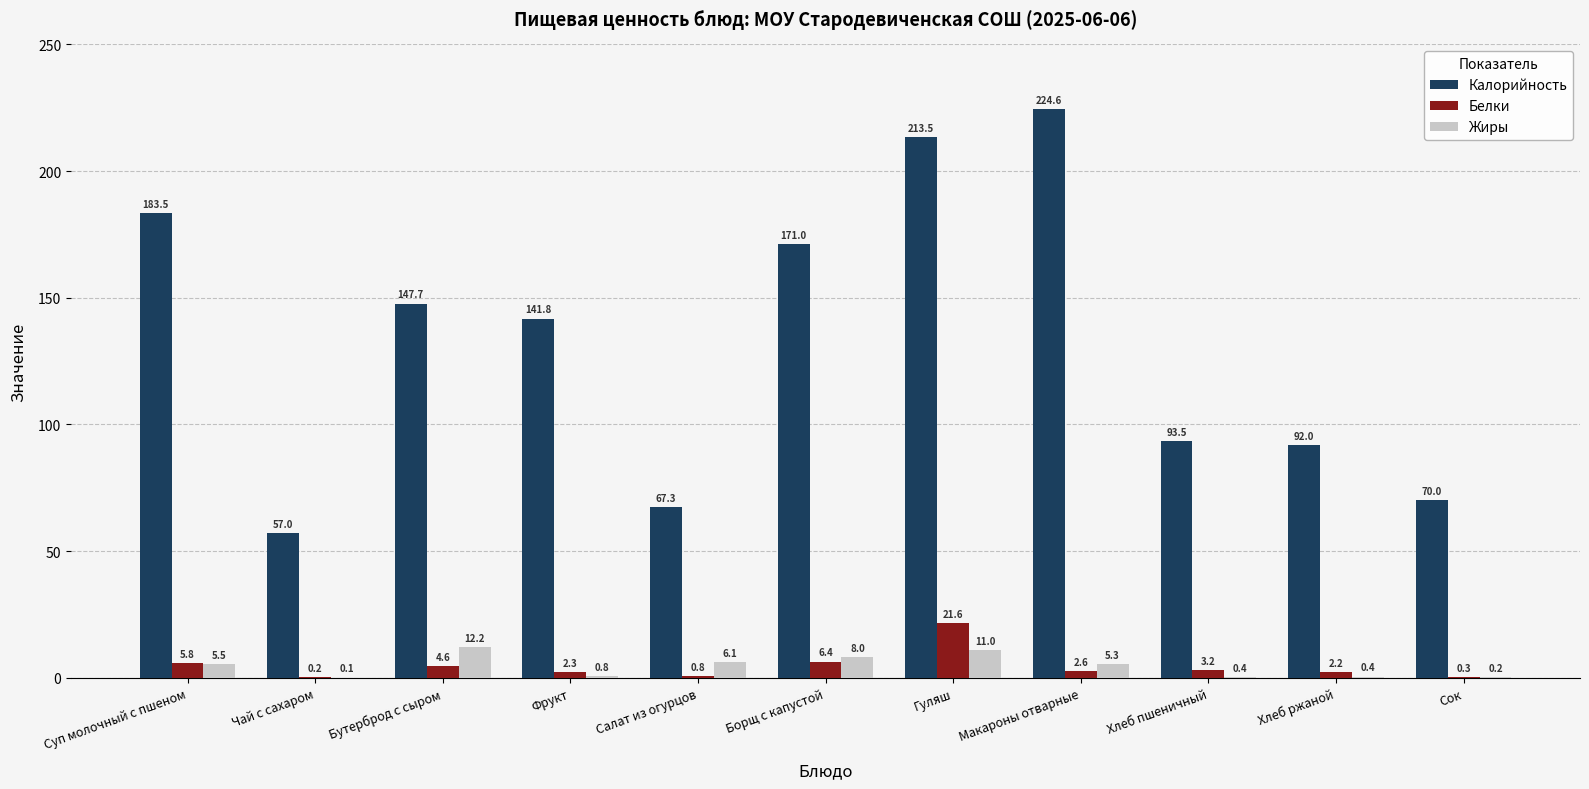

Which series has the largest range (max minus min)?

Калорийность